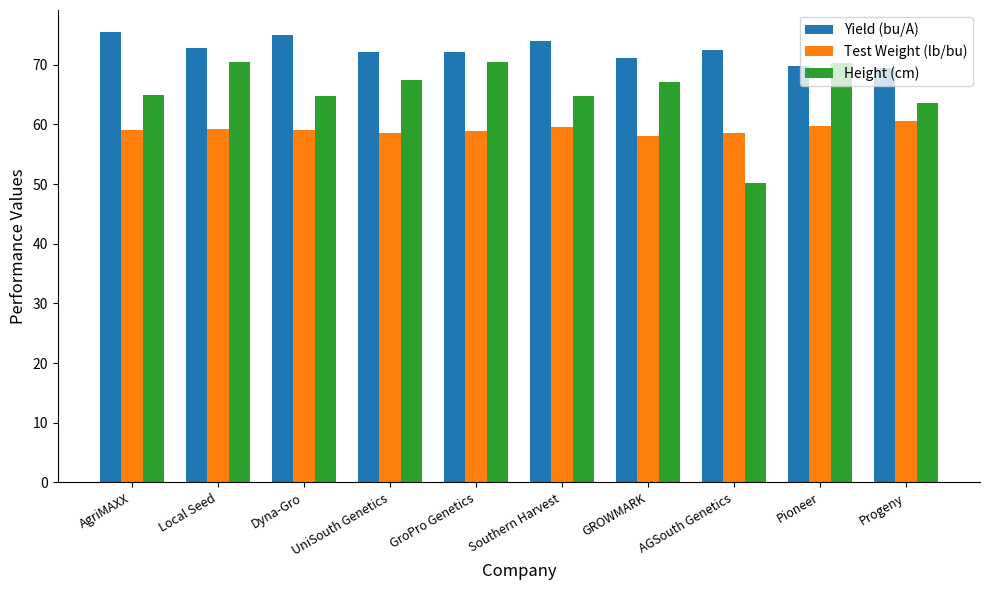

Is the value of Test Weight (lb/bu) at Progeny greater than the value of Height (cm) at Pioneer?

No